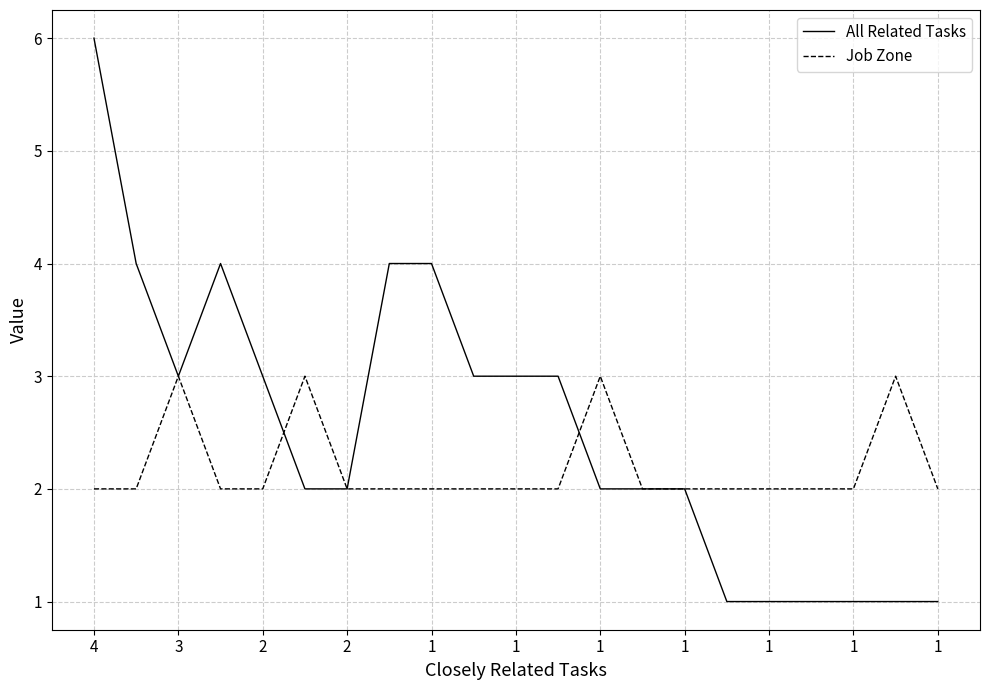

List the series in order of their peak value, highest first.

All Related Tasks, Job Zone